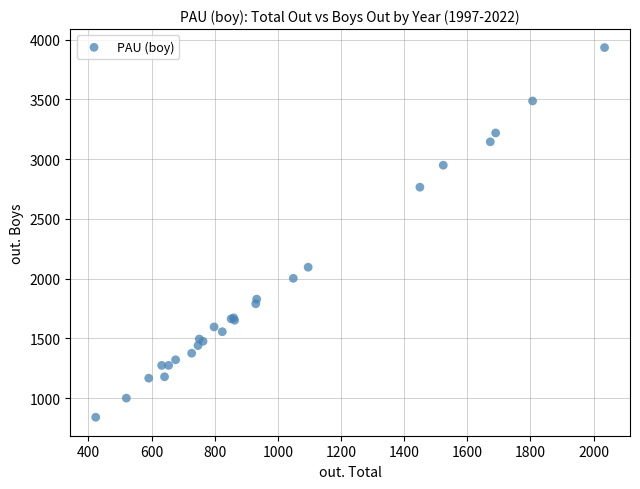

What Y value in the scatter plot is closest to 2386?

2095